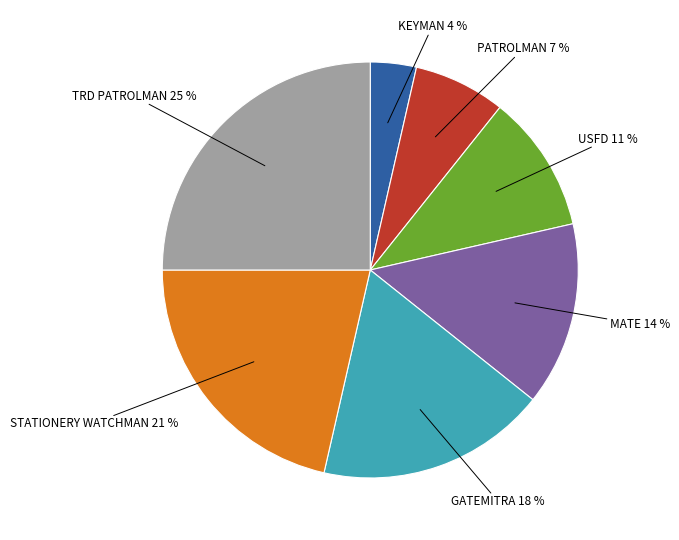

To the nearest percent, what is the average slice percentage?

14%